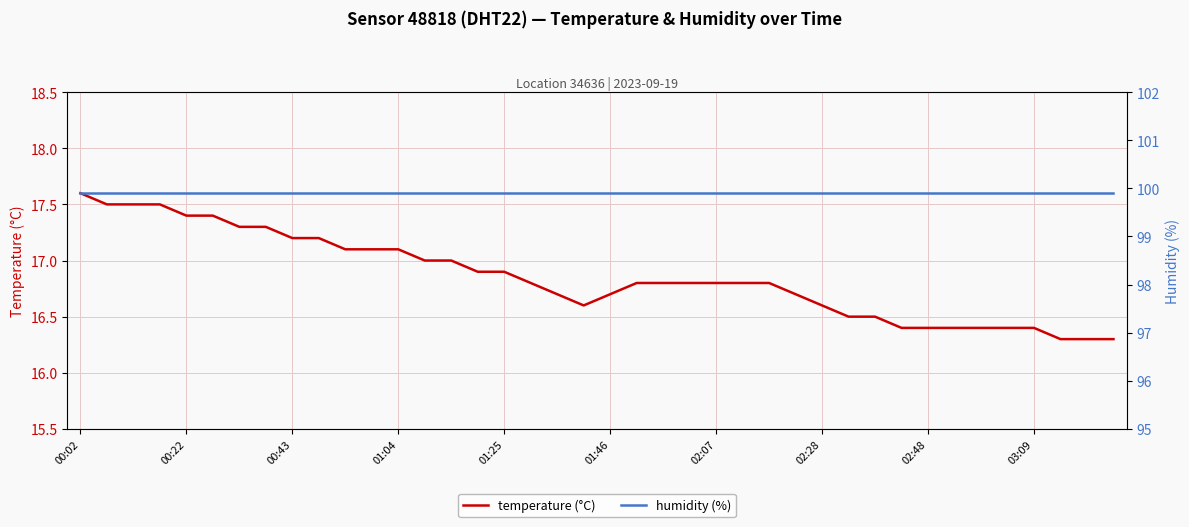

True or false: temperature (°C) and humidity (%) cross at least once.

False